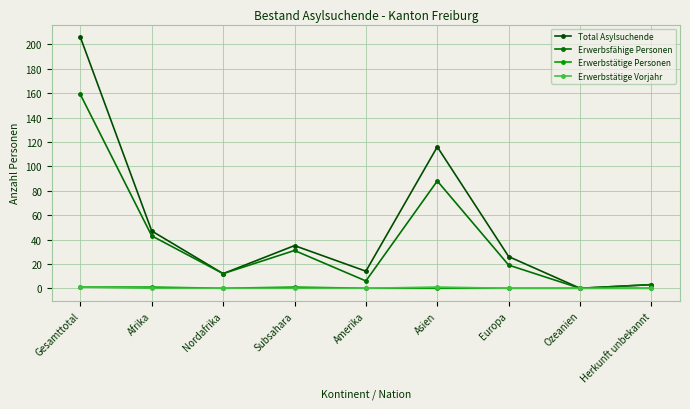

Reading right to left, transcribe all the data shown in this chart.

Total Asylsuchende: Herkunft unbekannt=3	Ozeanien=0	Europa=26	Asien=116	Amerika=14	Subsahara=35	Nordafrika=12	Afrika=47	Gesamttotal=206
Erwerbsfähige Personen: Herkunft unbekannt=3	Ozeanien=0	Europa=19	Asien=88	Amerika=6	Subsahara=31	Nordafrika=12	Afrika=43	Gesamttotal=159
Erwerbstätige Personen: Herkunft unbekannt=0	Ozeanien=0	Europa=0	Asien=0	Amerika=0	Subsahara=1	Nordafrika=0	Afrika=1	Gesamttotal=1
Erwerbstätige Vorjahr: Herkunft unbekannt=0	Ozeanien=0	Europa=0	Asien=1	Amerika=0	Subsahara=0	Nordafrika=0	Afrika=0	Gesamttotal=1